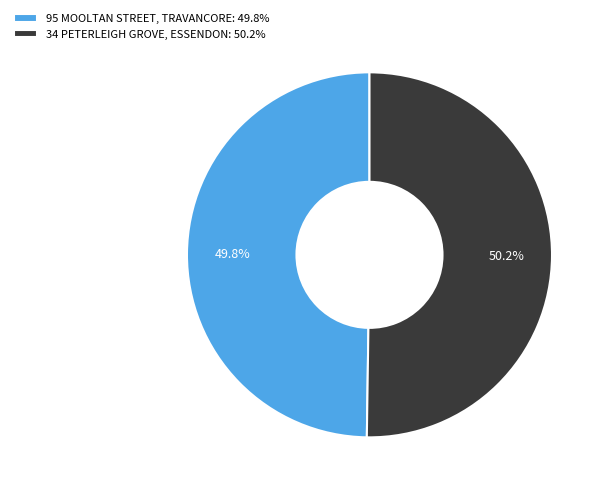

Is there a majority slice in this chart?

Yes